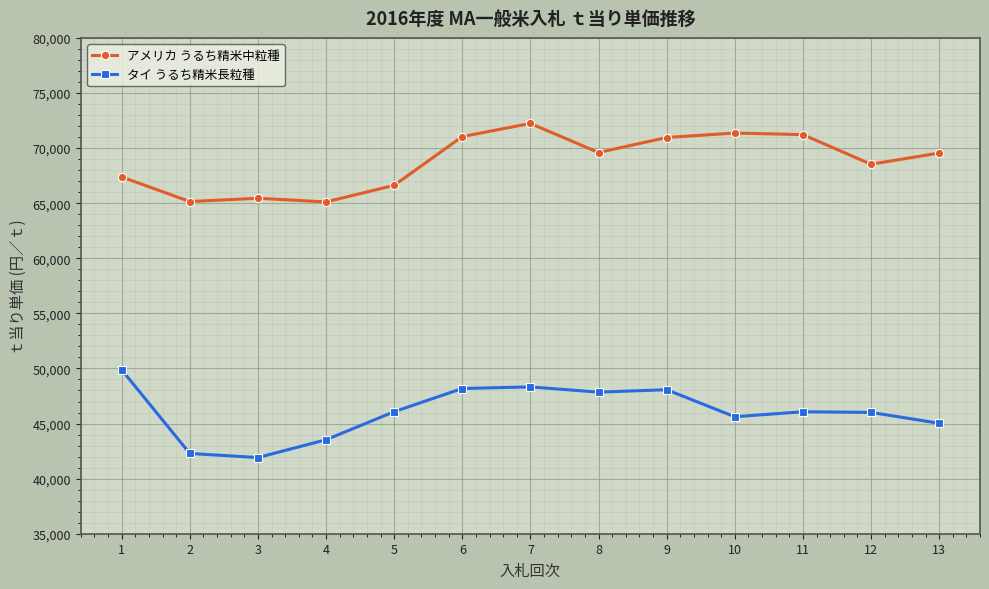

What is the value of the タイ うるち精米長粒種 point at the 4th from the left?

43528